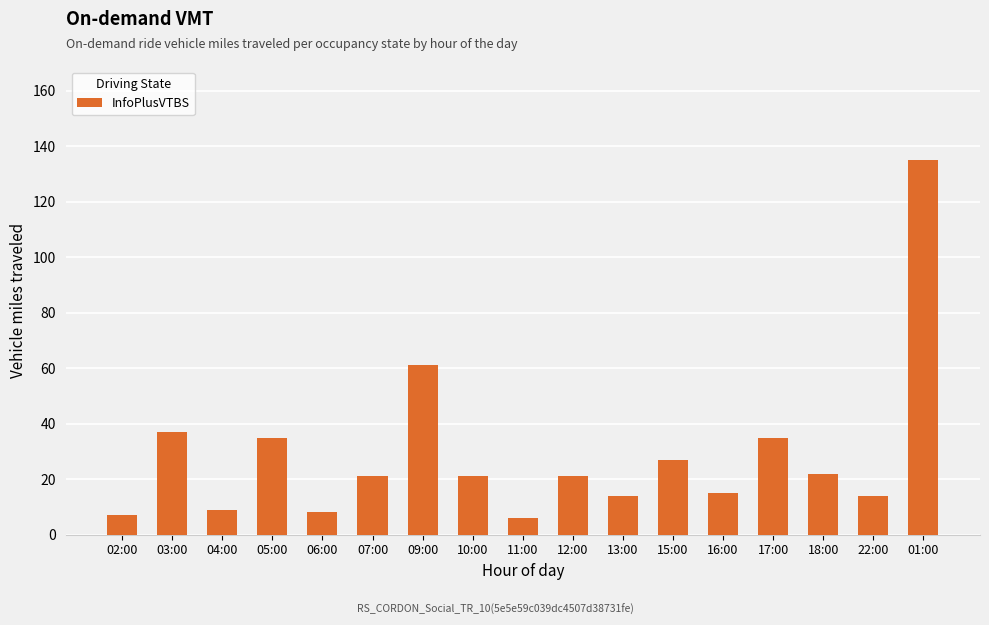

What is the difference between the values at 01:00 and 05:00?

100